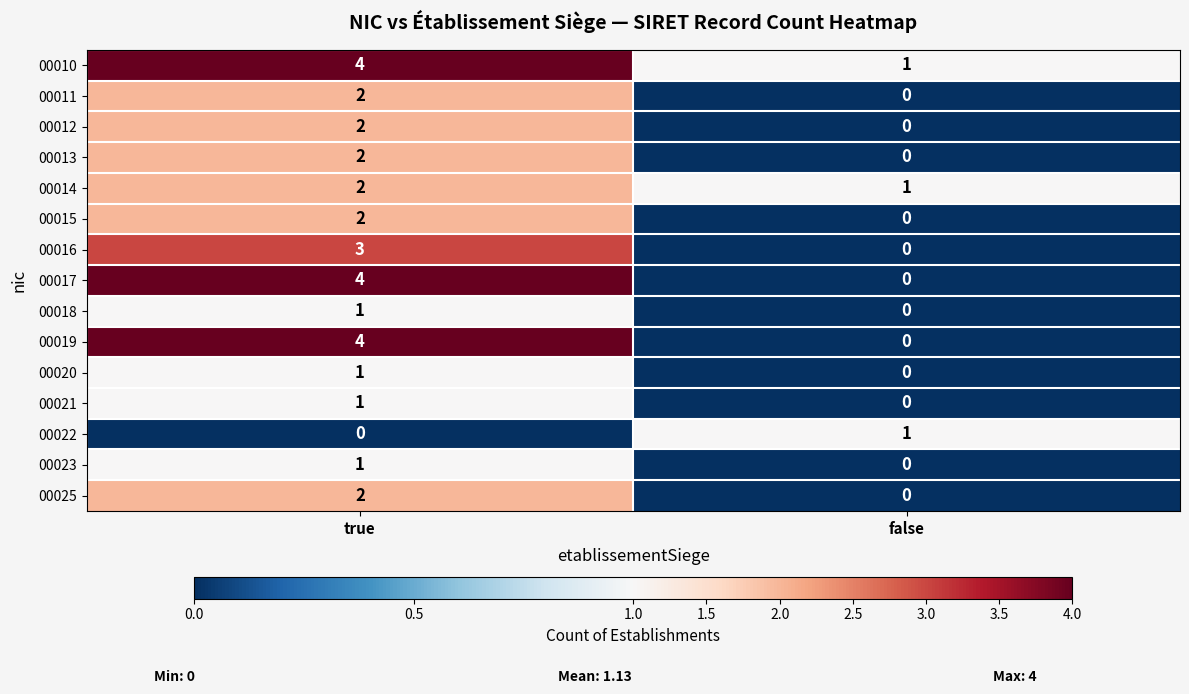

True or false: 00015 has a value of 0 at false.

True